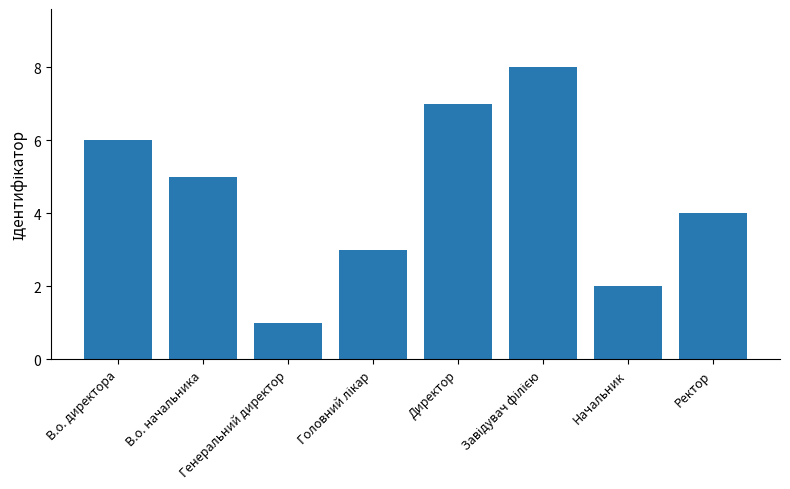

What is the value of the 7th bar from the left?

2